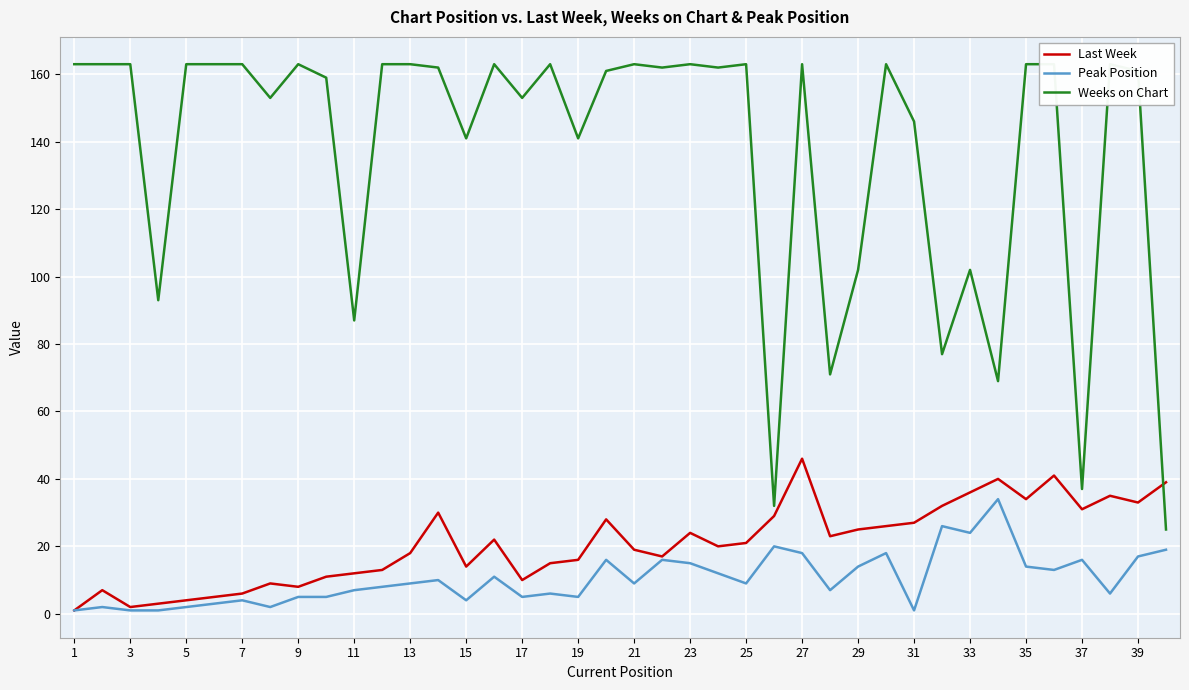

What is the sum of all Weeks on Chart values?

5493